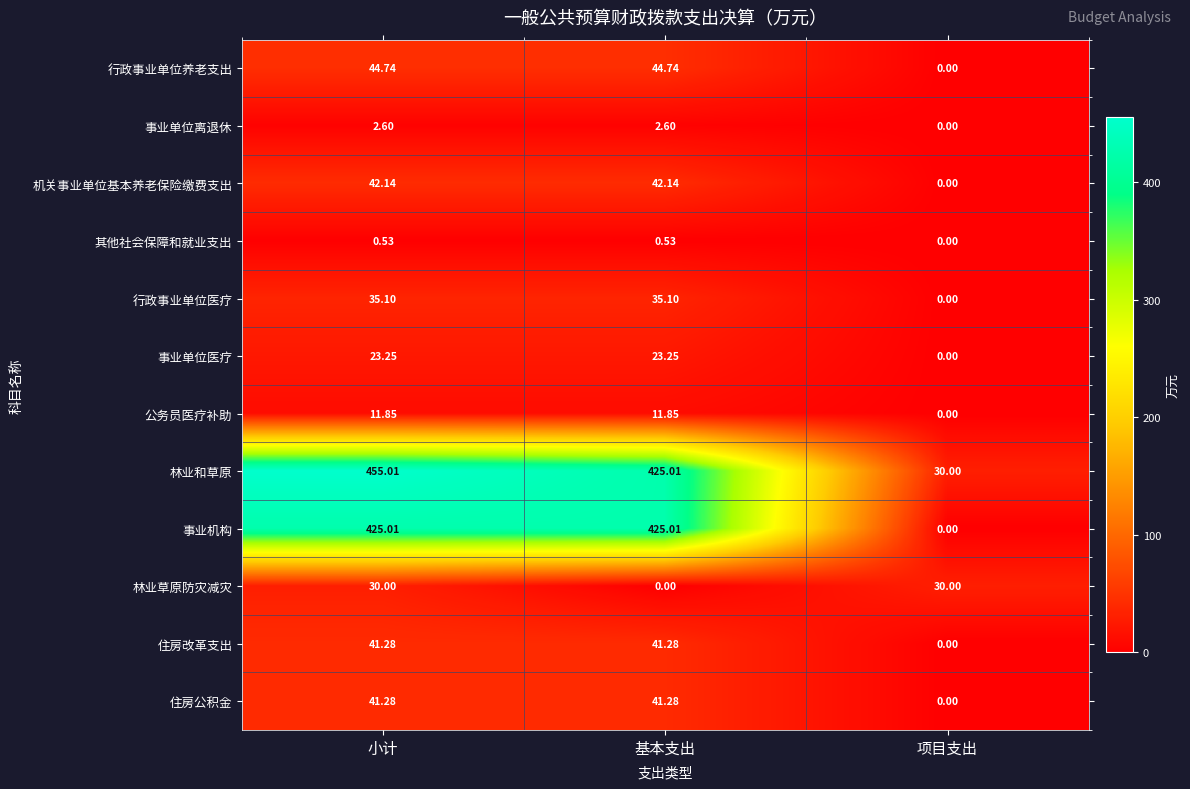

How many data points does each series have?

3